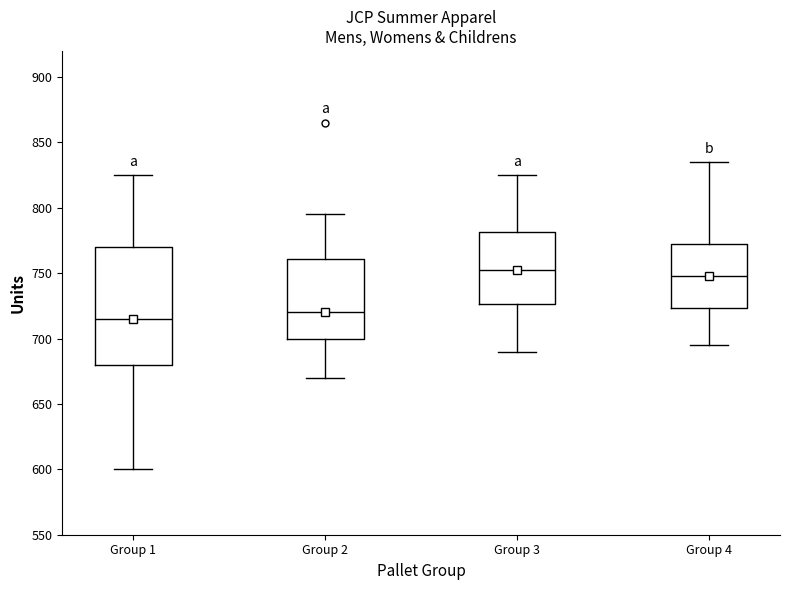

Which box is the tallest, from its lower edge to its upper edge?

Group 1